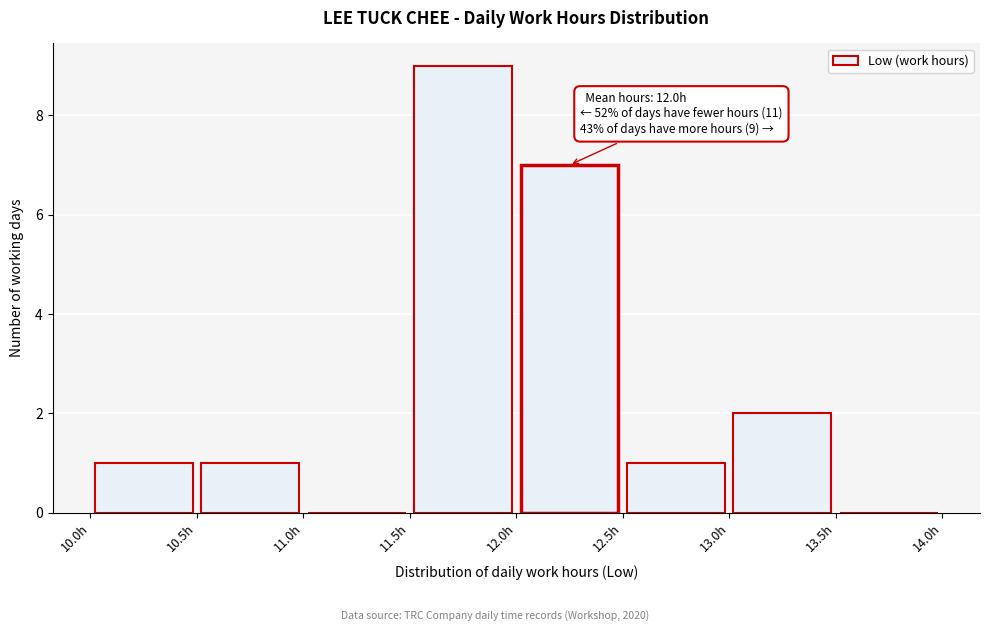

Over which range of the x-axis is the bar tallest?

11.5 to 12.0